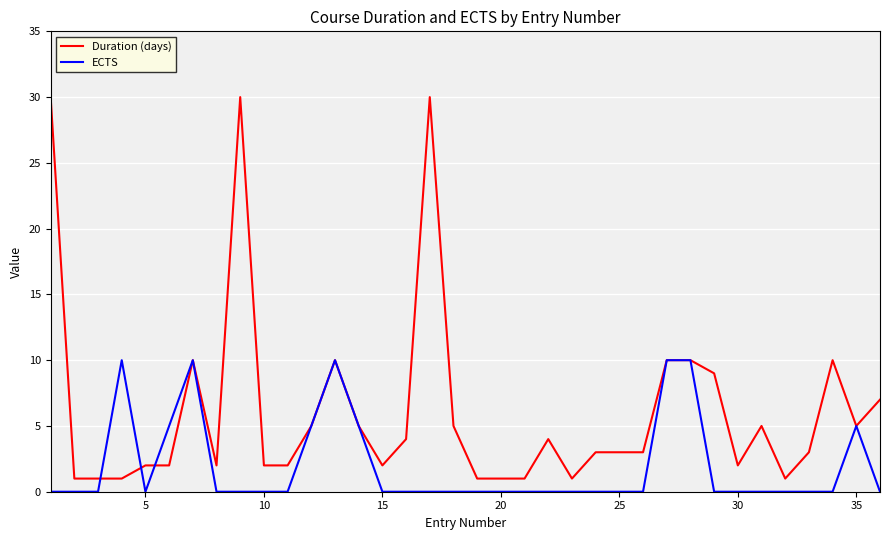

How many distinct data groups are displayed?

2